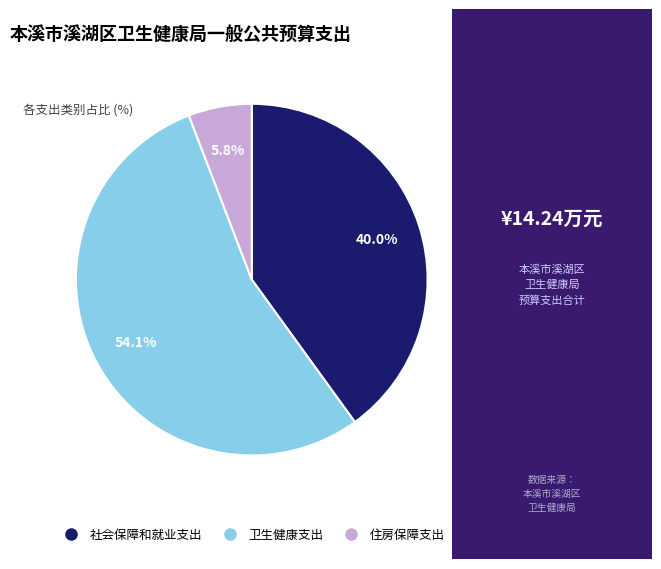

The 卫生健康支出 slice represents 60% of the pie. True or false?

False